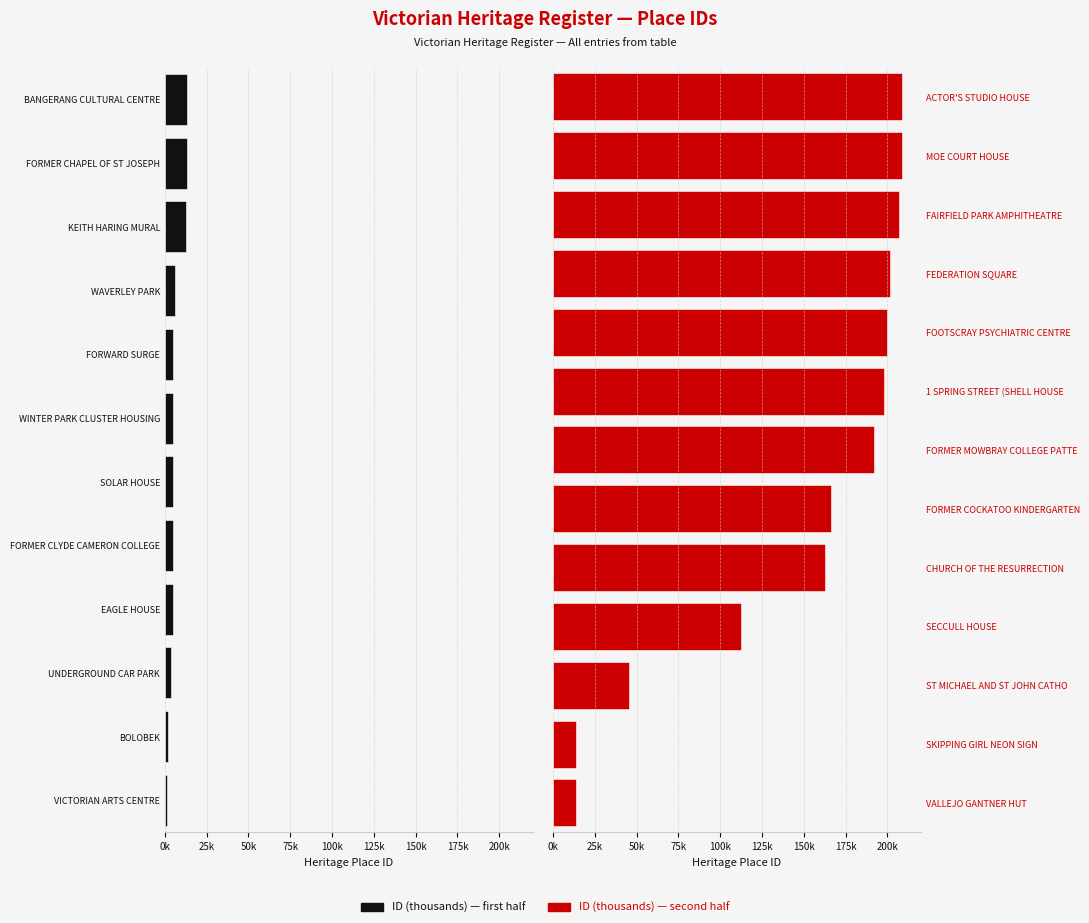

The value at FAIRFIELD PARK AMPHITHEATRE COMPLEX is 206940. True or false?

True